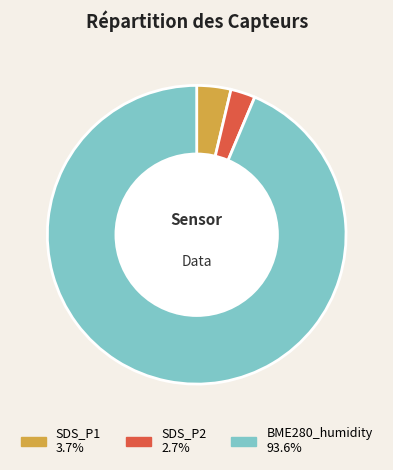

What is the smallest slice in the pie chart?

SDS_P2